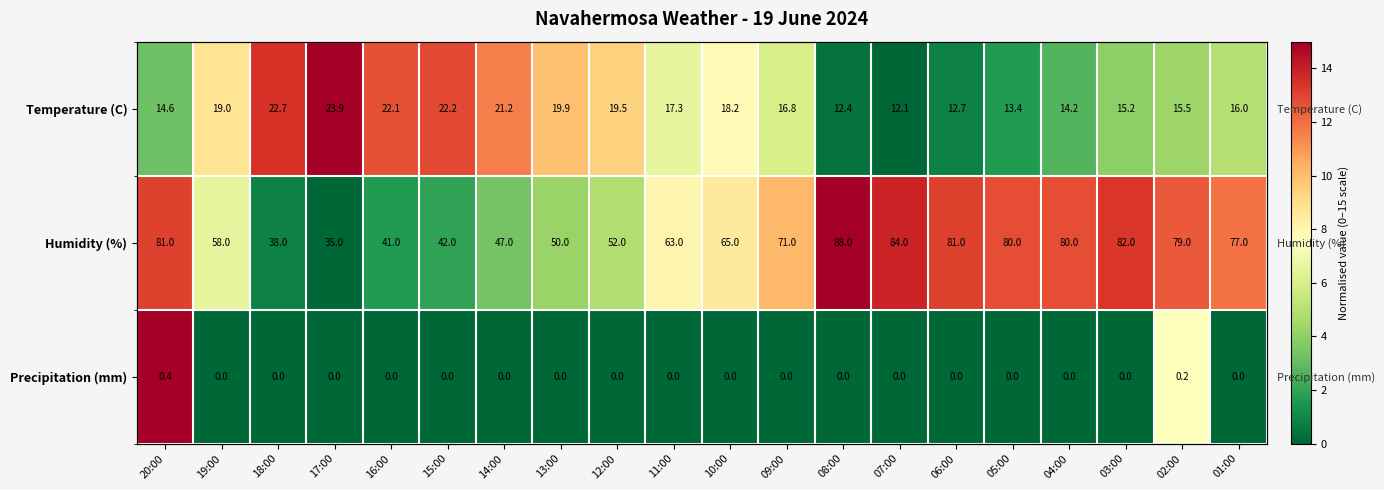

Which series has the largest total across all categories?

Humidity (%)